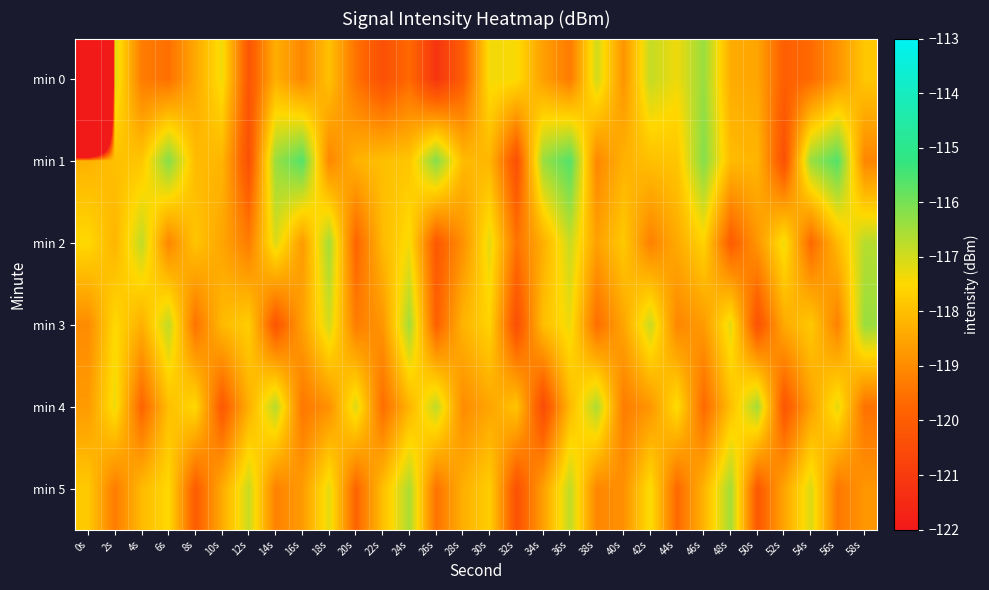

At 32s, list the series in order from largest to smallest.

min 0, min 4, min 2, min 5, min 1, min 3